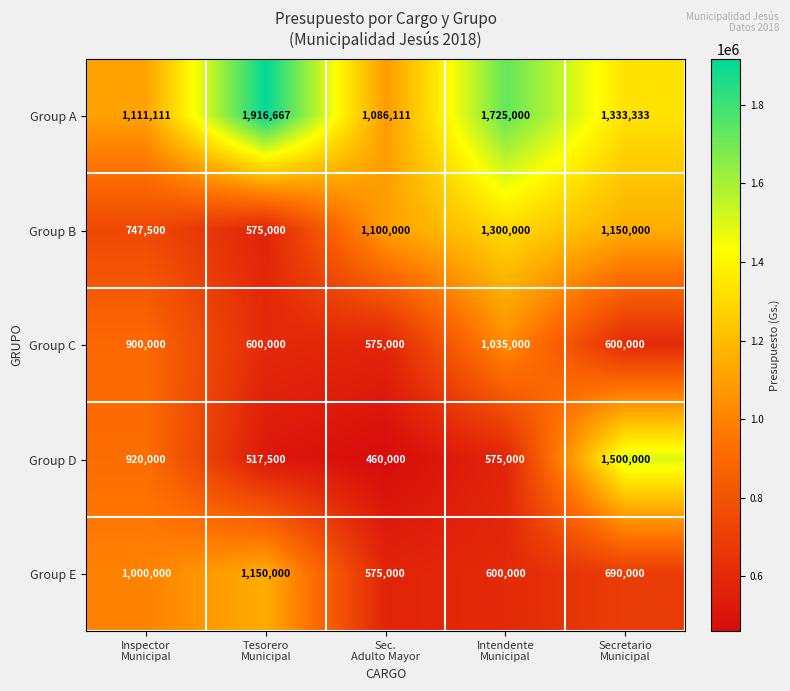

List the series in order of their peak value, highest first.

Group A, Group D, Group B, Group E, Group C